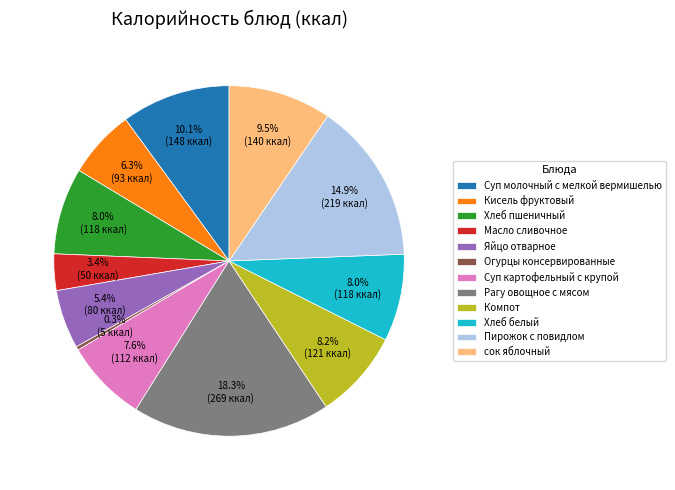

Is Хлеб пшеничный the majority of the pie?

No